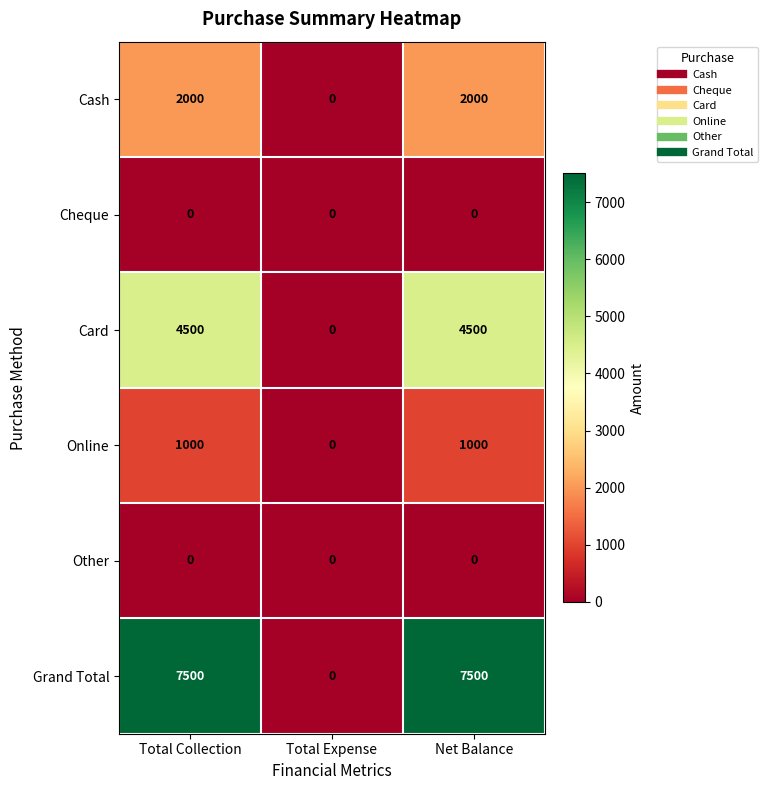

Which series has the largest total across all categories?

Grand Total